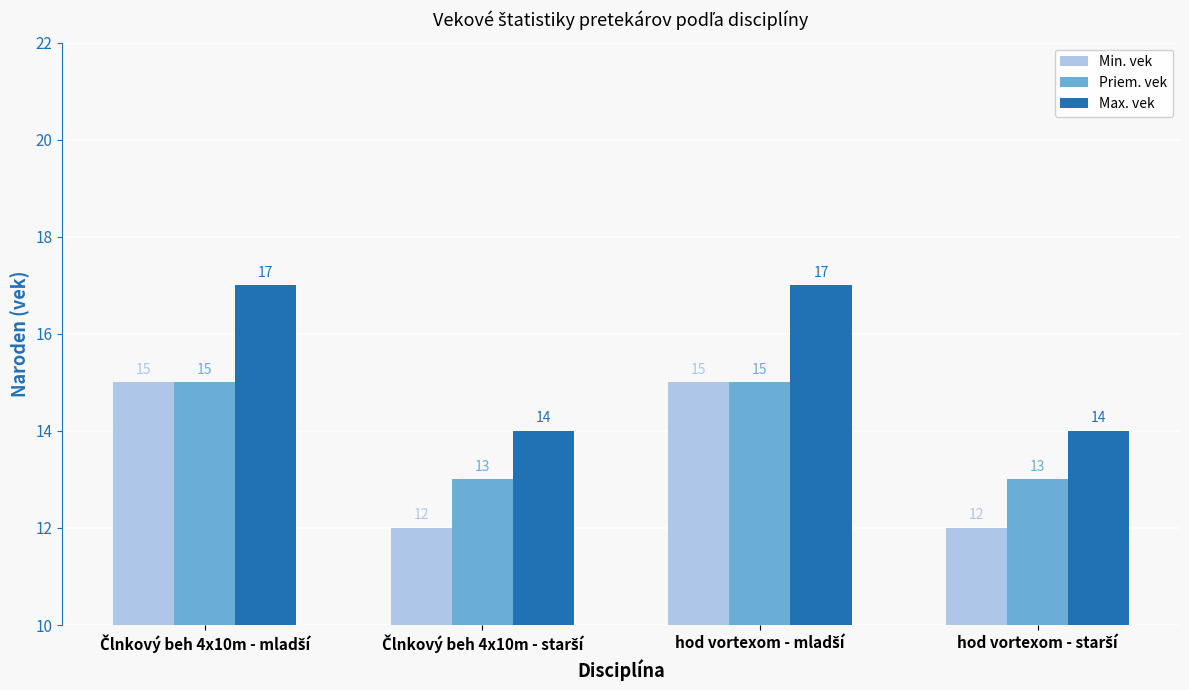

How many bars are there in each group?

3